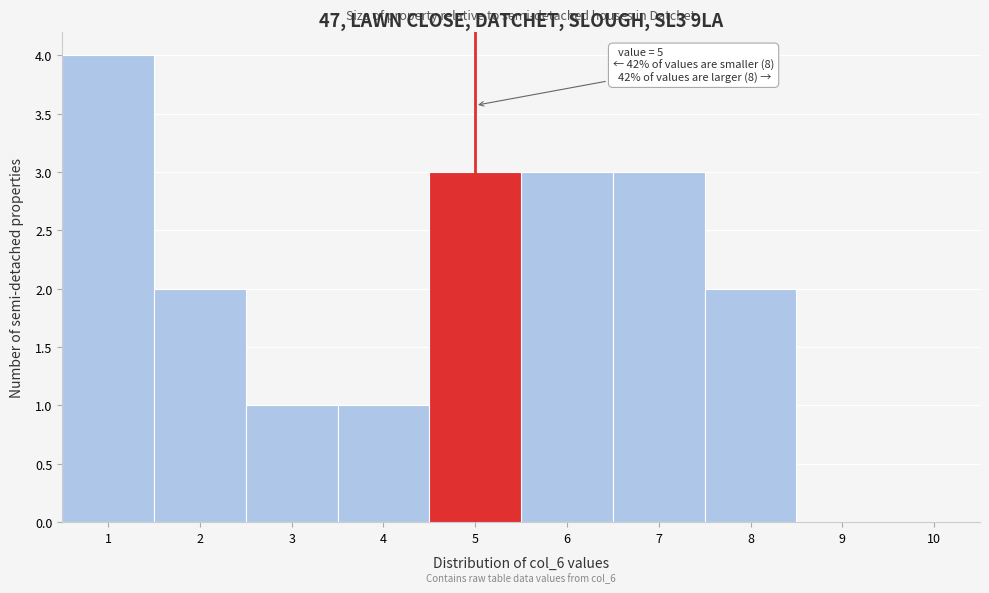

Which range on the x-axis has the tallest bar?

0.5 to 1.5